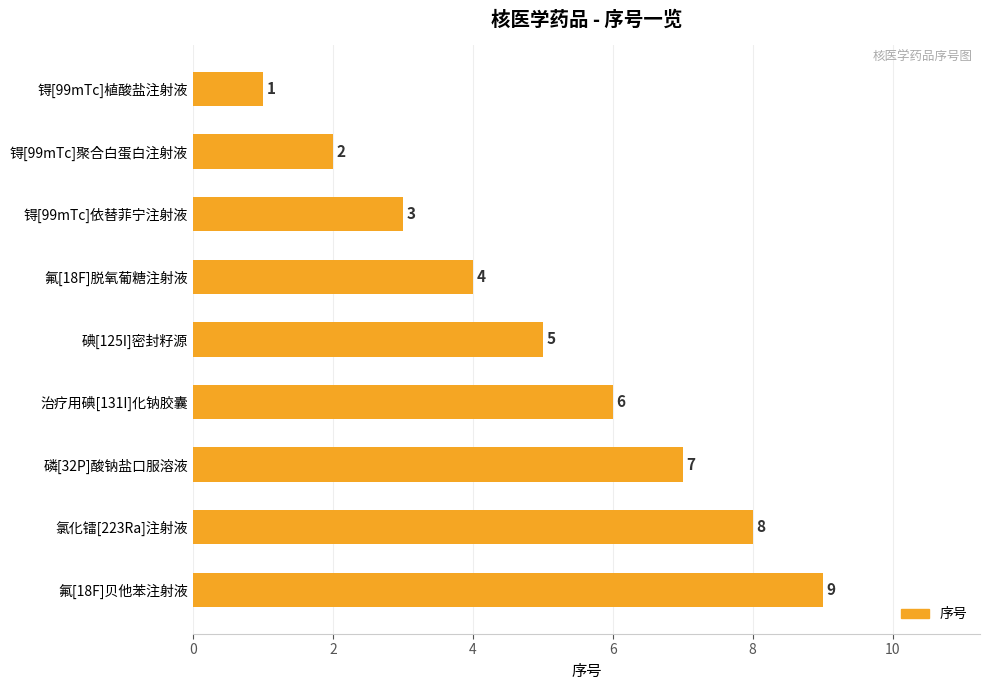

Rank the categories by value from lowest to highest.

锝[99mTc]植酸盐注射液, 锝[99mTc]聚合白蛋白注射液, 锝[99mTc]依替菲宁注射液, 氟[18F]脱氧葡糖注射液, 碘[125I]密封籽源, 治疗用碘[131I]化钠胶囊, 磷[32P]酸钠盐口服溶液, 氯化镭[223Ra]注射液, 氟[18F]贝他苯注射液